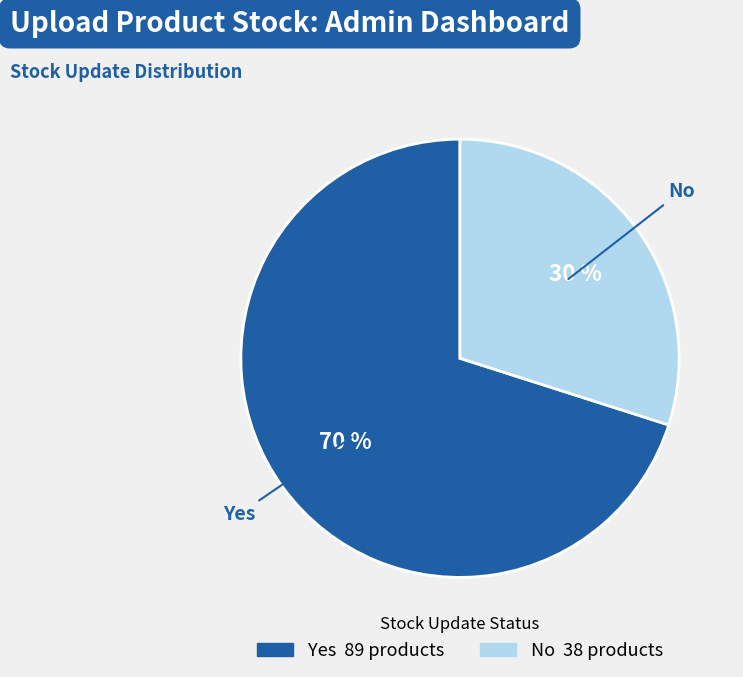

Combined, do Yes and No account for over 50%?

Yes